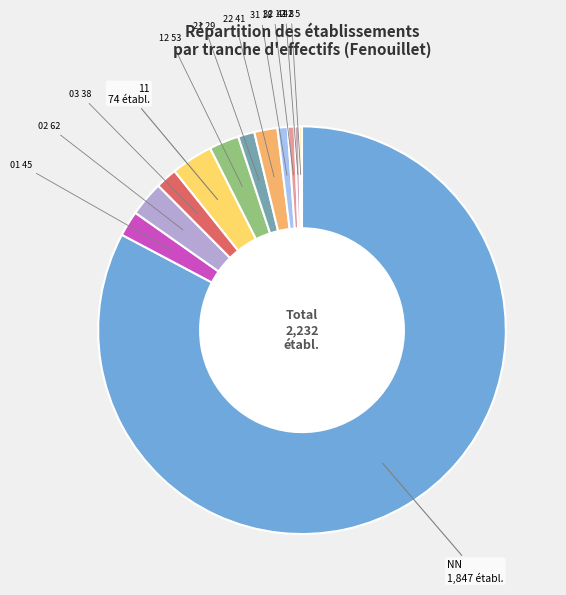

Does any single category account for the majority?

Yes